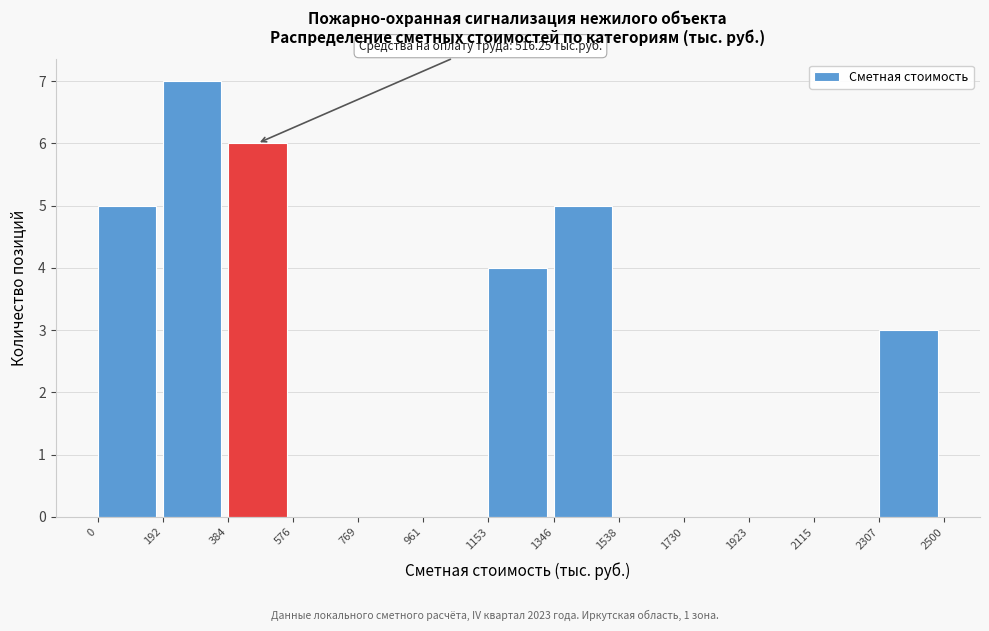

Over which range of the x-axis is the bar tallest?

192 to 384